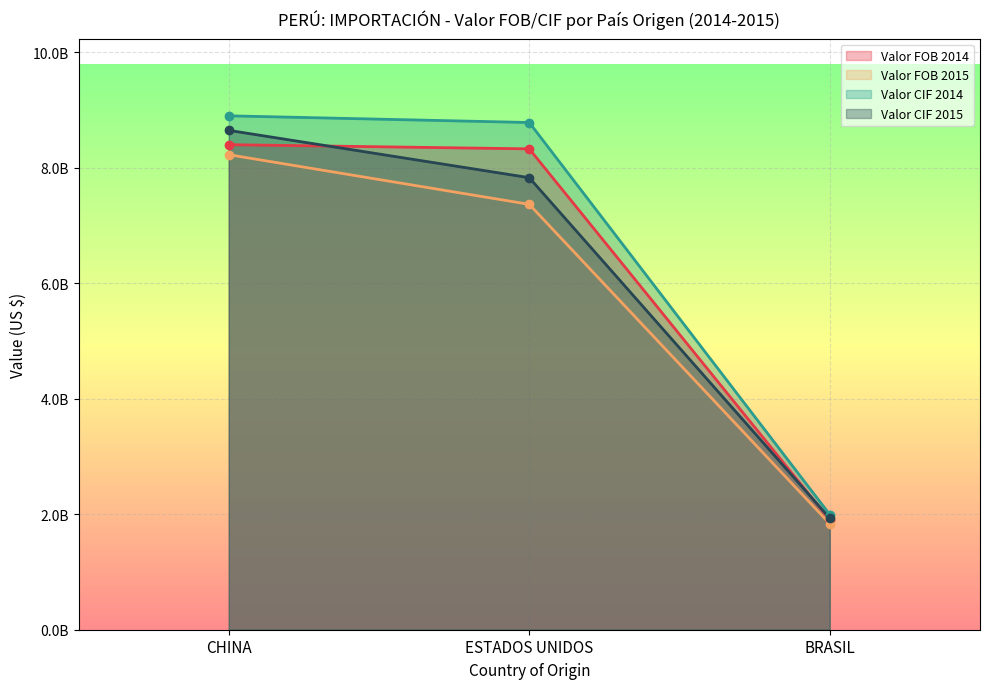

The value of Valor FOB 2014 at BRASIL is 1902298894.4. True or false?

True